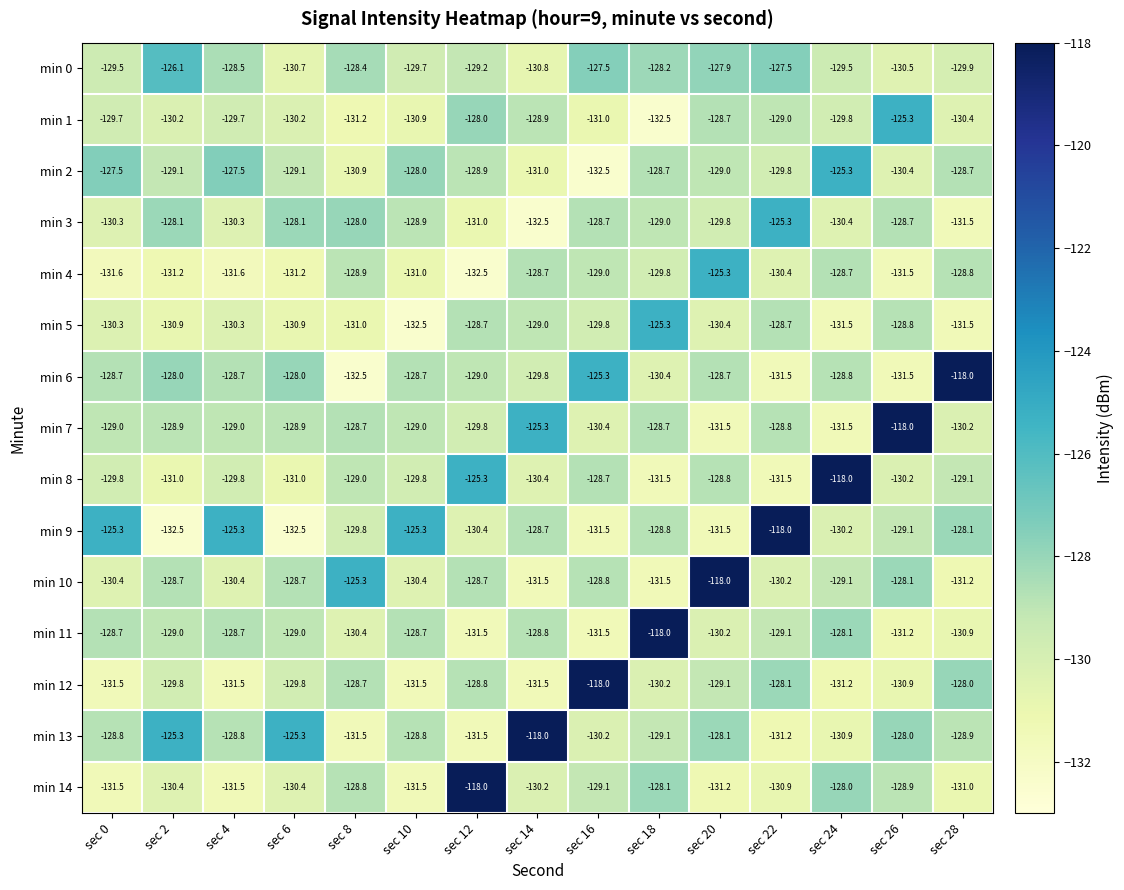

What is the sum of all min 4 values?

-1950.2